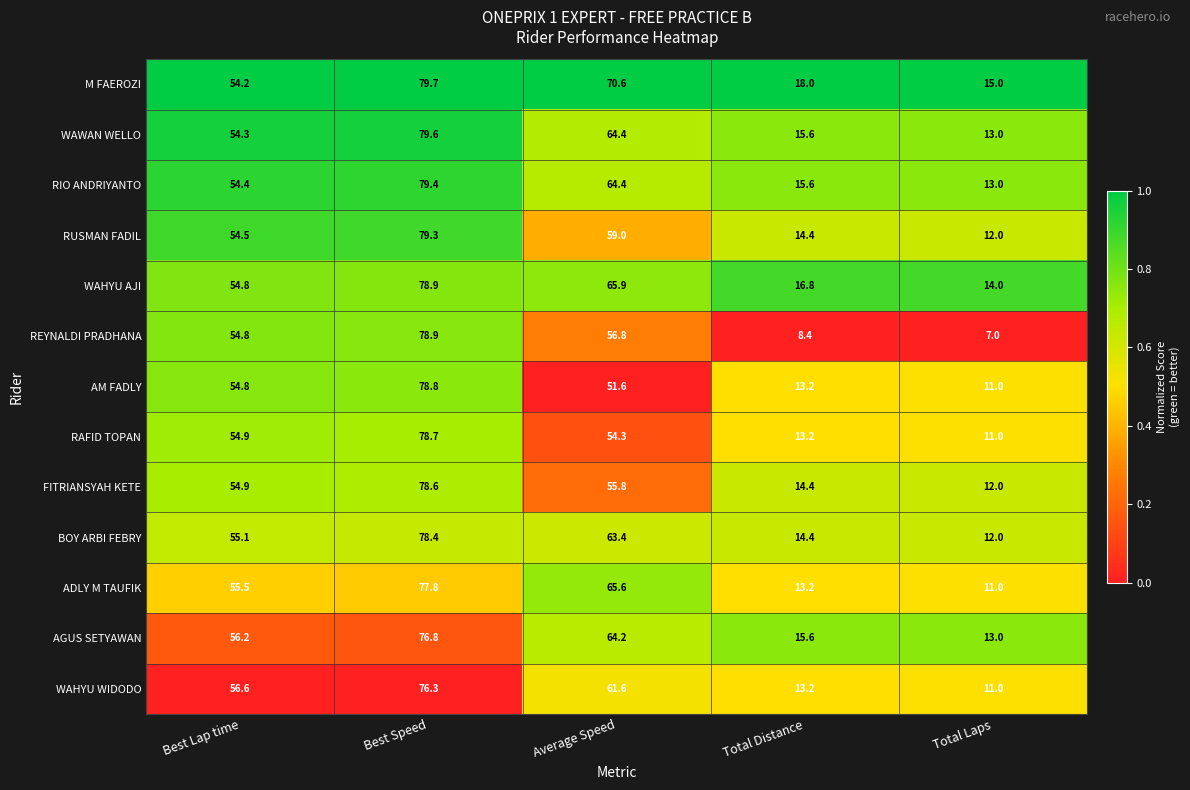

At which label does M FAEROZI first exceed 54?

Best Lap time